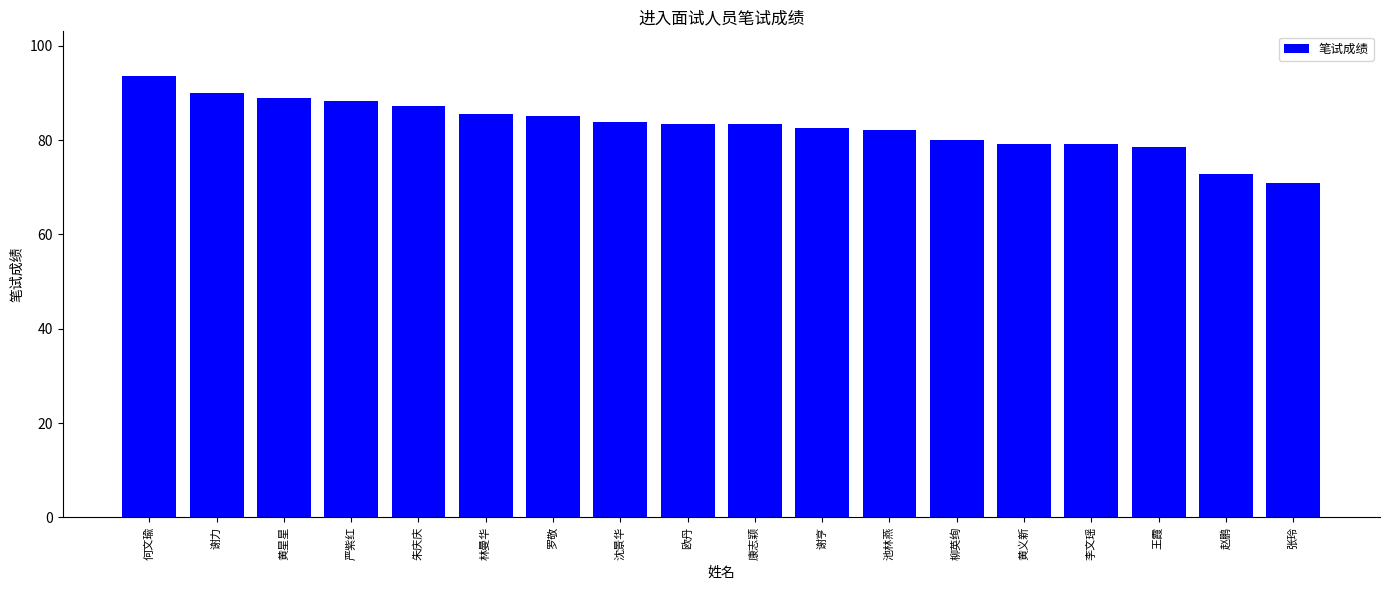

What is the difference between the maximum and second lowest values?

20.8